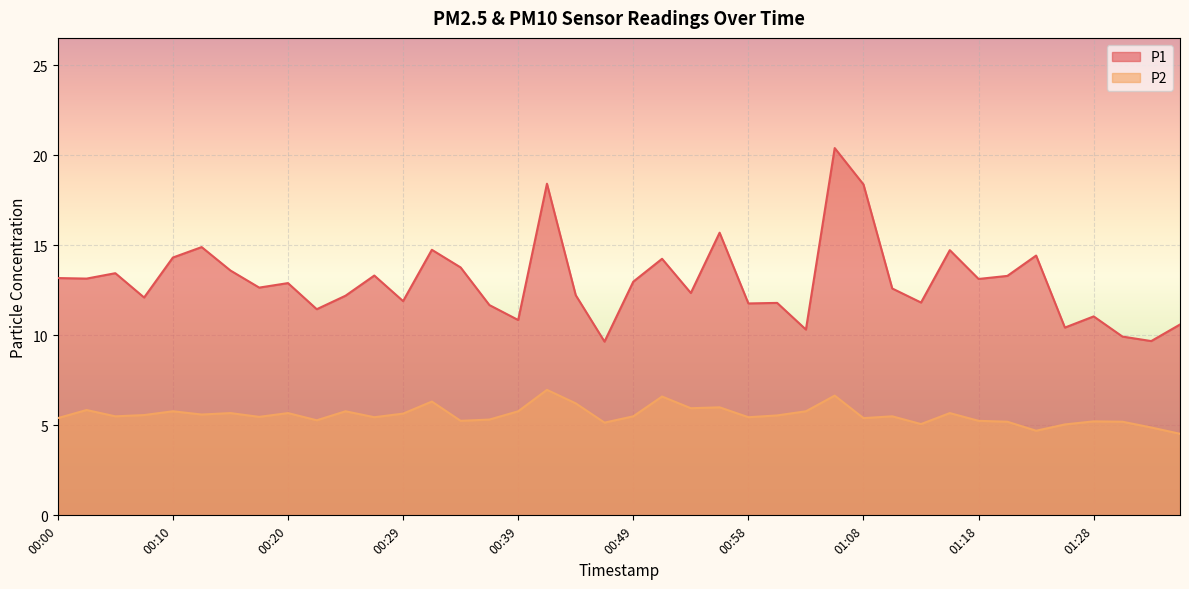

Does the chart display data point markers on the line(s)?

No